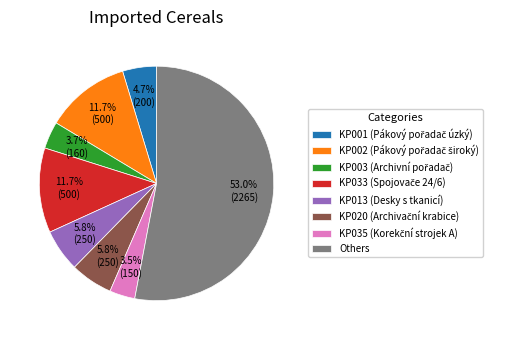

What is the majority slice?

Others